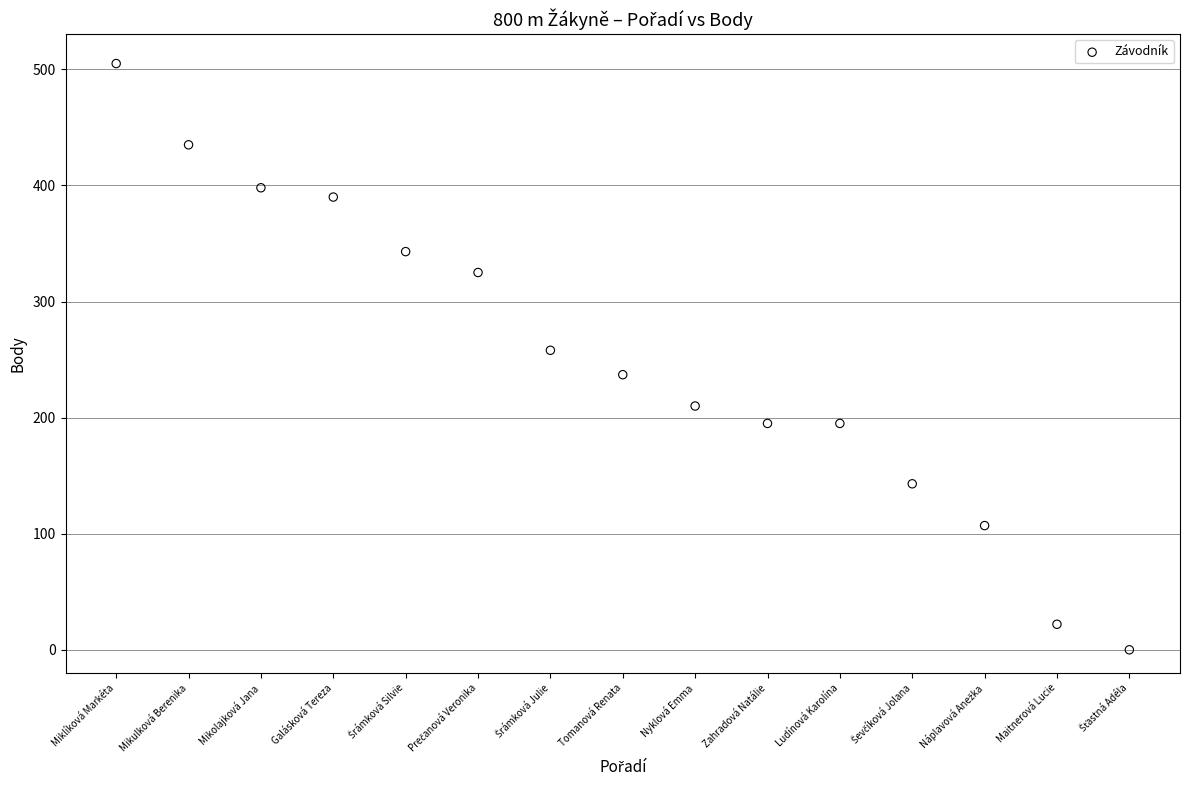

What is the range of X values (max minus min)?

14